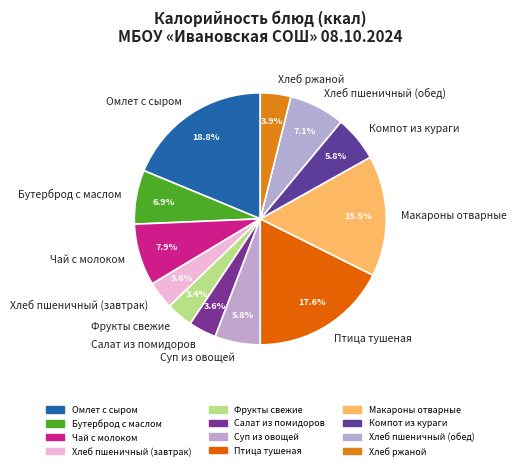

What percentage is NOT represented by Макароны отварные?

84.5%